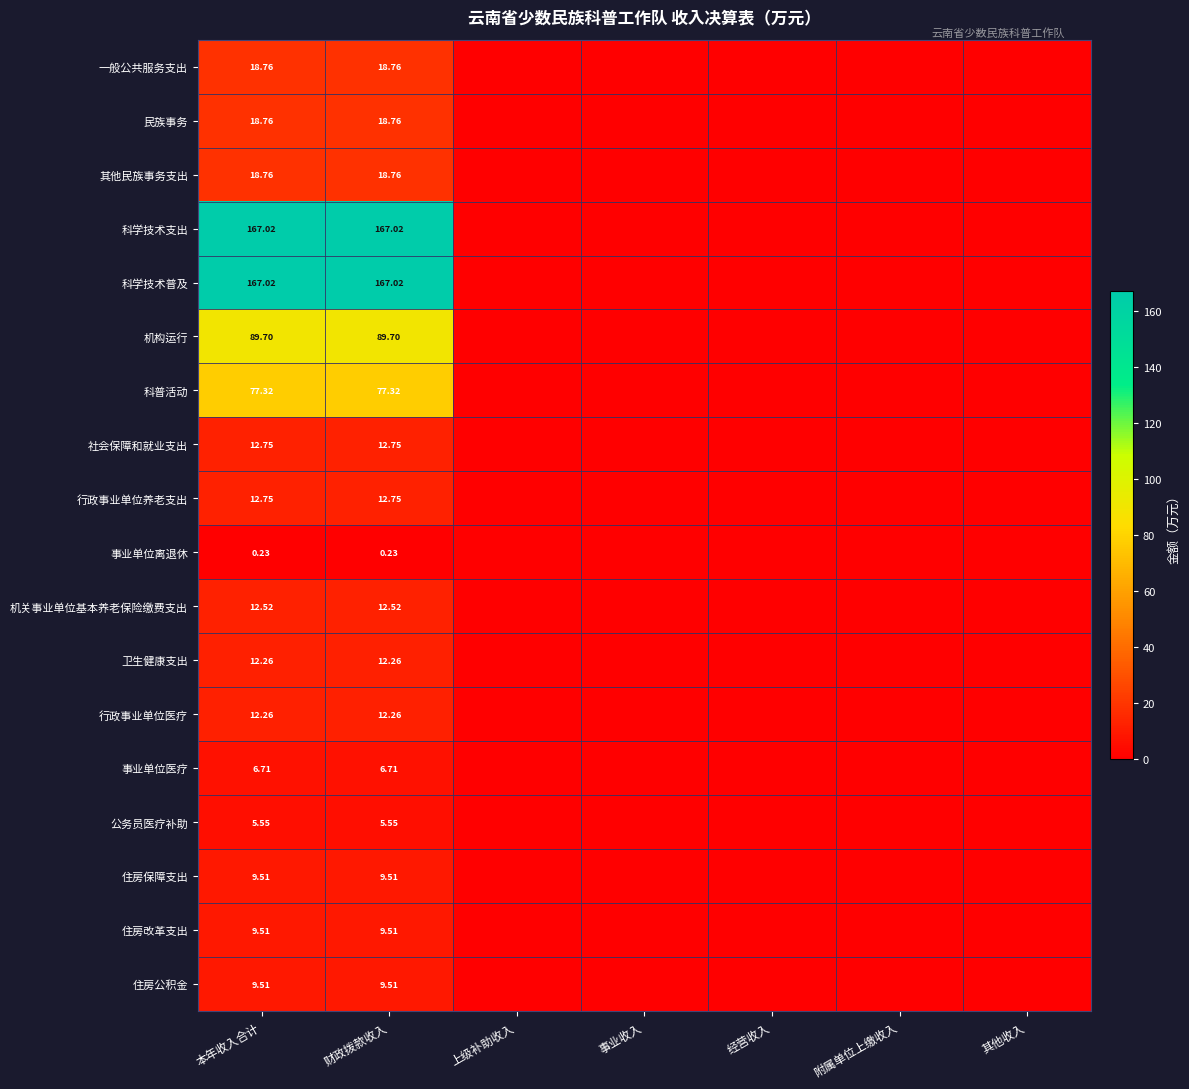

Is the value of 行政事业单位养老支出 at 财政拨款收入 greater than the value of 科学技术普及 at 财政拨款收入?

No